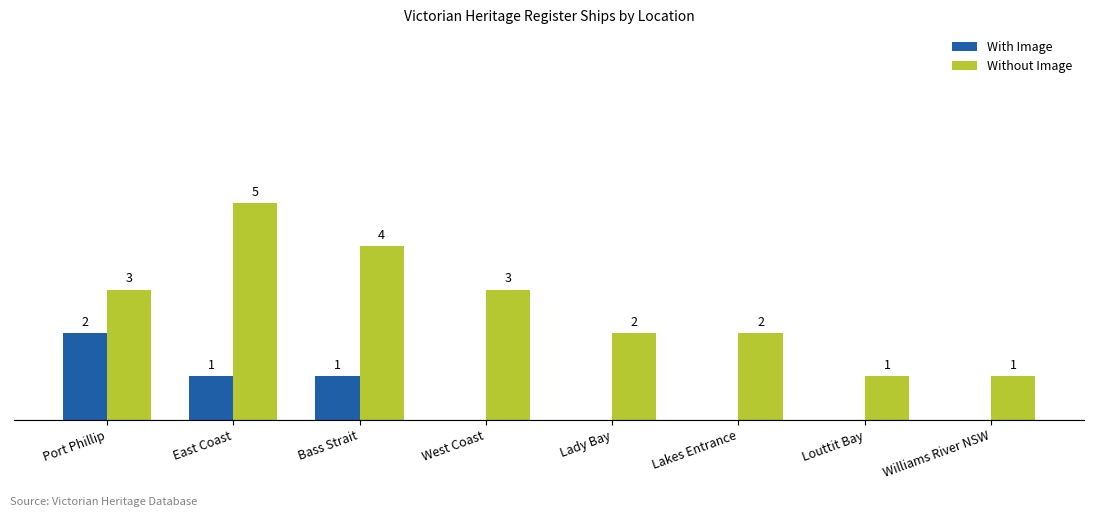

At which category is the sum across all series the highest?

East Coast